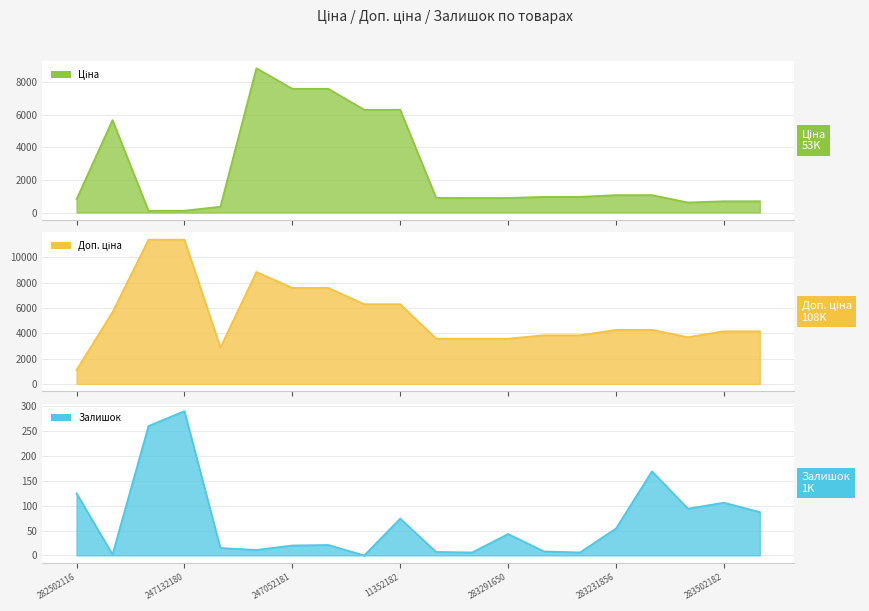

True or false: Ціна and Доп. ціна intersect in this chart.

False